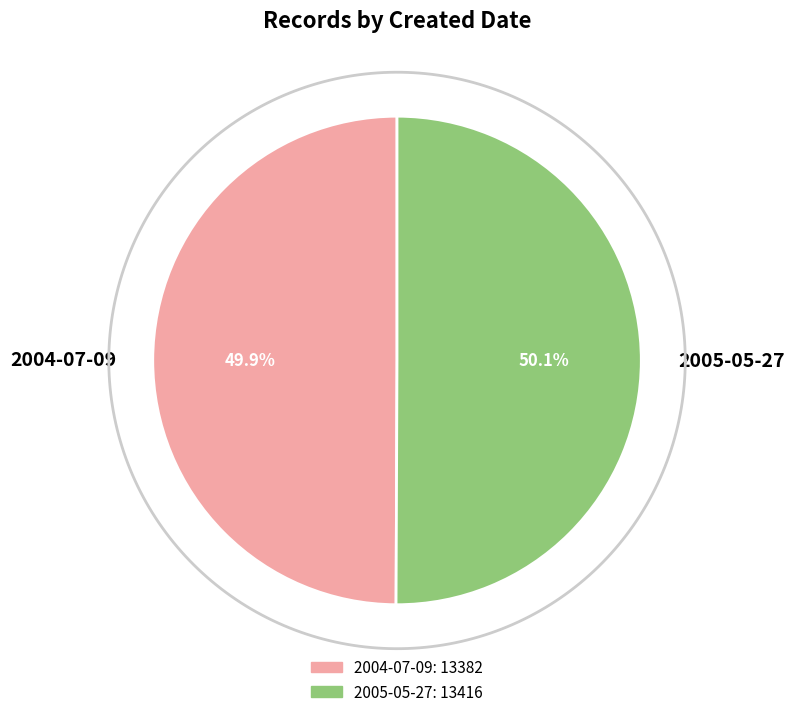

What is the largest slice in the pie chart?

2005-05-27